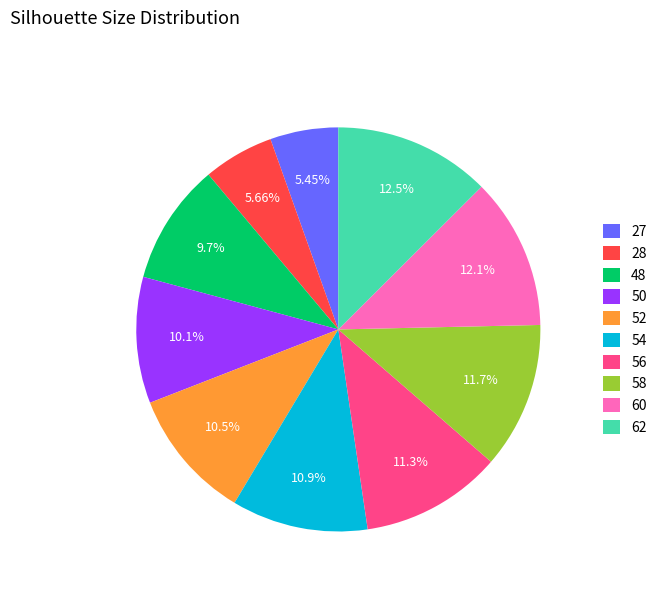

Between 58 and 50, which is larger?

58